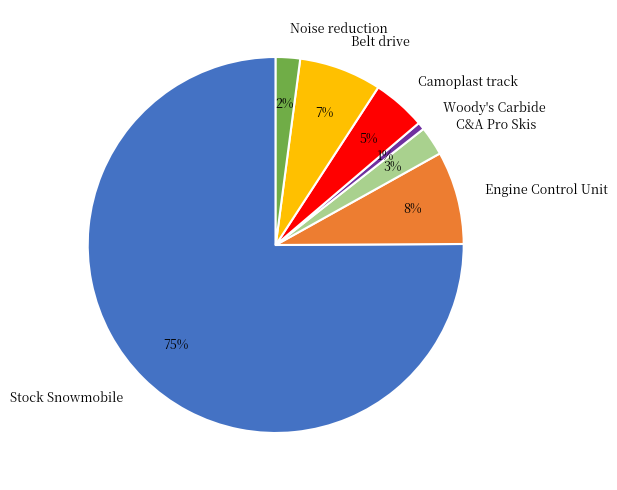

True or false: Belt drive accounts for 7% of the total.

True